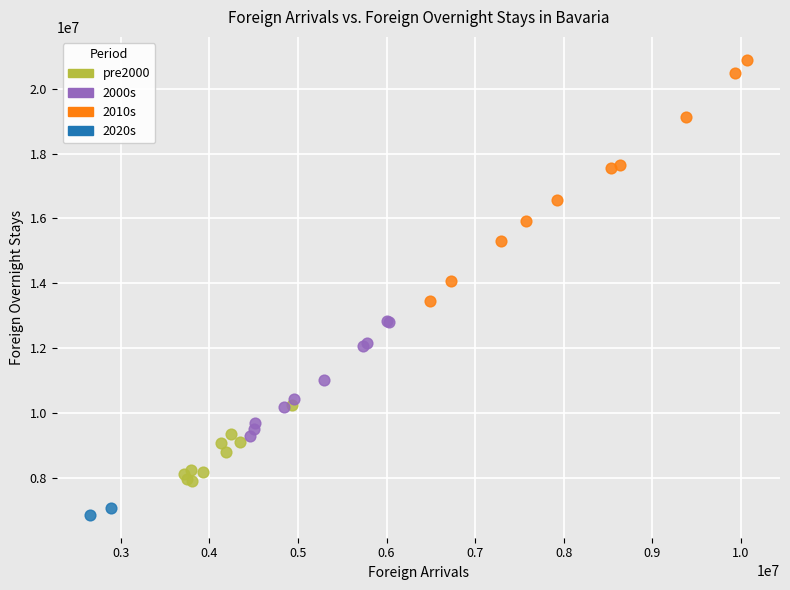

Which series has the largest Y range (max minus min)?

2010s